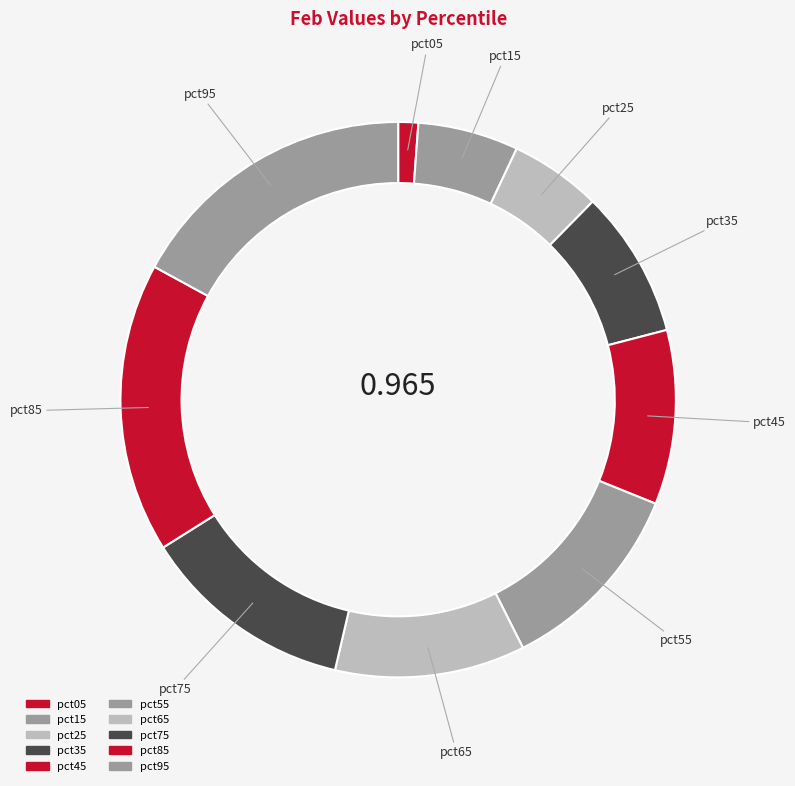

To the nearest percent, what is the difference between the pct45 and pct95 slice percentages?

7%